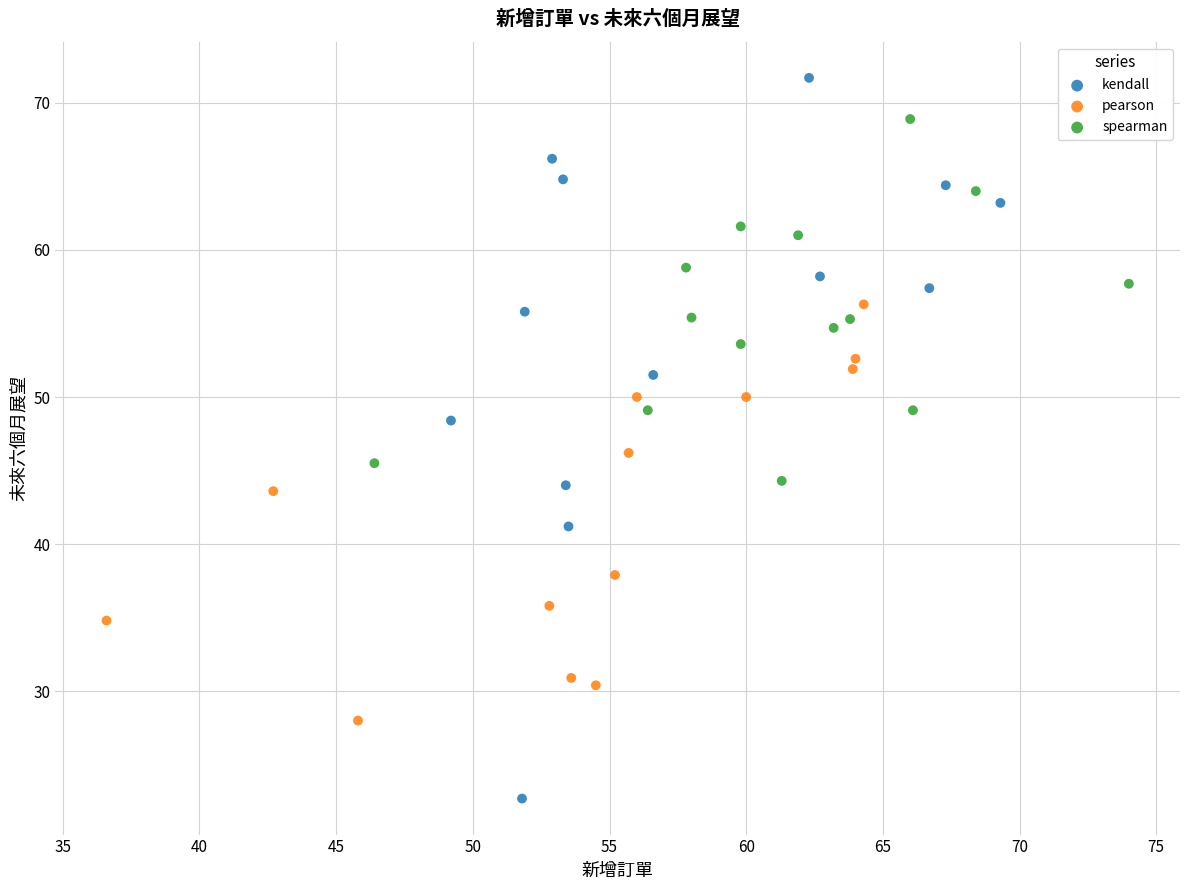

Which series contains the highest Y value?

kendall